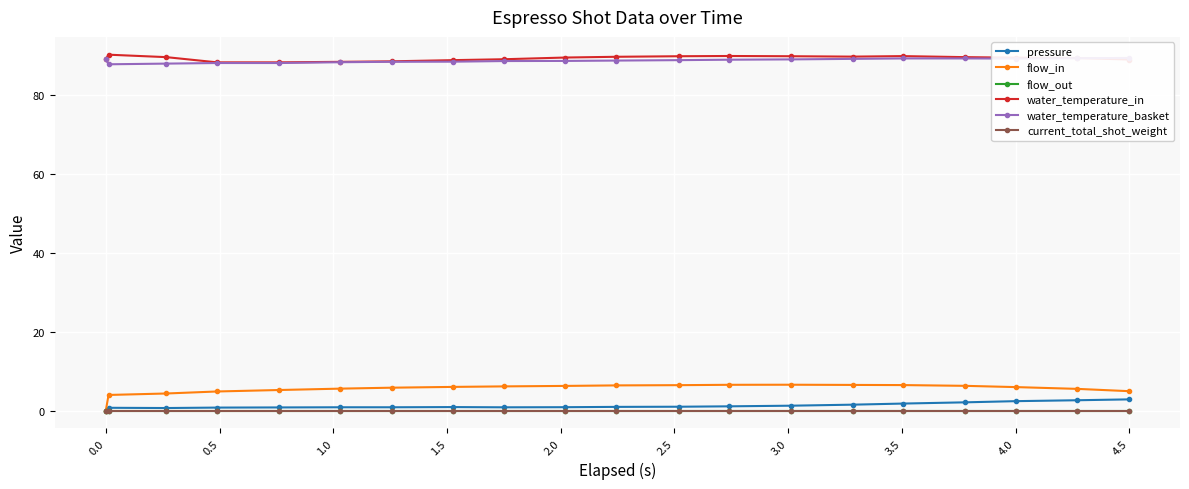

Reading left to right, extract all data points from this chart.

pressure: 0.0	0.7	0.7	0.8	0.8	0.9	0.9	0.9	0.8	0.9	1.0	1.0	1.1	1.3	1.5	1.8	2.1	2.4	2.6	2.9
flow_in: 0.0	4.0	4.3	4.9	5.2	5.6	5.8	6.0	6.2	6.3	6.4	6.5	6.5	6.6	6.5	6.5	6.3	6.0	5.5	4.9
flow_out: 0.0	0.0	0.0	0.0	0.0	0.0	0.0	0.0	0.0	0.0	0.0	0.0	0.0	0.0	0.0	0.0	0.0	0.0	0.0	0.0
water_temperature_in: 89.0	90.1	89.5	88.2	88.2	88.3	88.5	88.8	89.0	89.4	89.6	89.8	89.8	89.8	89.7	89.8	89.5	89.4	89.3	88.9
water_temperature_basket: 89.0	87.7	87.9	88.0	88.0	88.2	88.3	88.4	88.5	88.6	88.7	88.8	88.9	89.0	89.1	89.2	89.2	89.2	89.2	89.3
current_total_shot_weight: 0.0	0.0	0.0	0.0	0.0	0.0	0.0	0.0	0.0	0.0	0.0	0.0	0.0	0.0	0.0	0.0	0.0	0.0	0.0	0.0